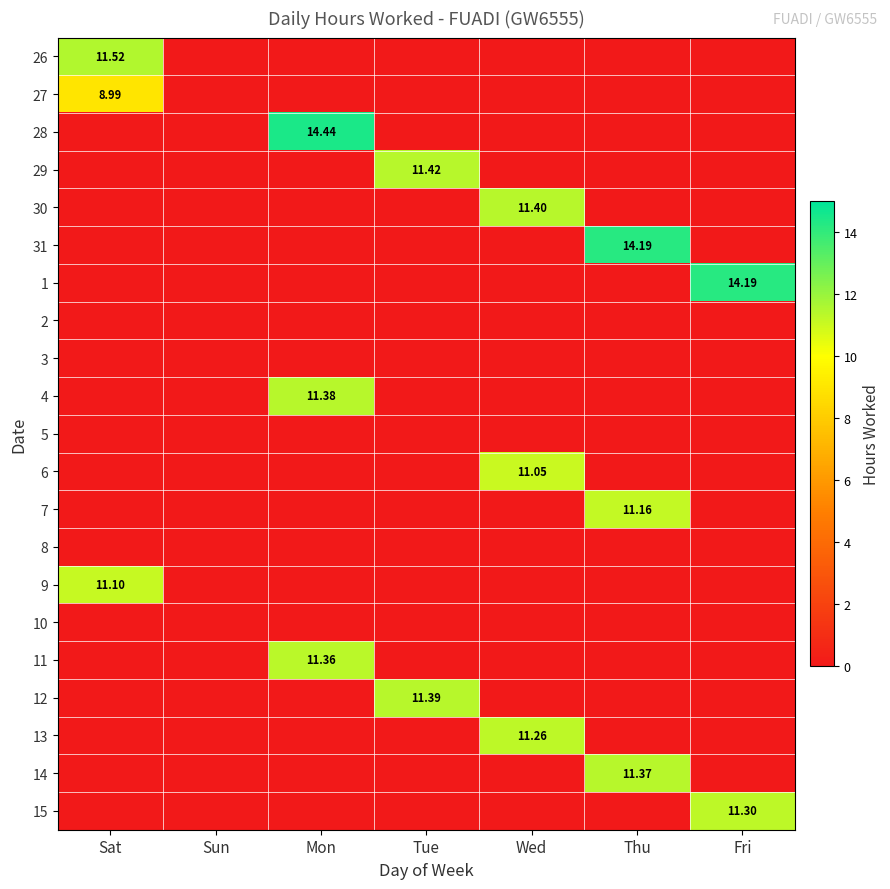

Count the number of data series in this chart.

21